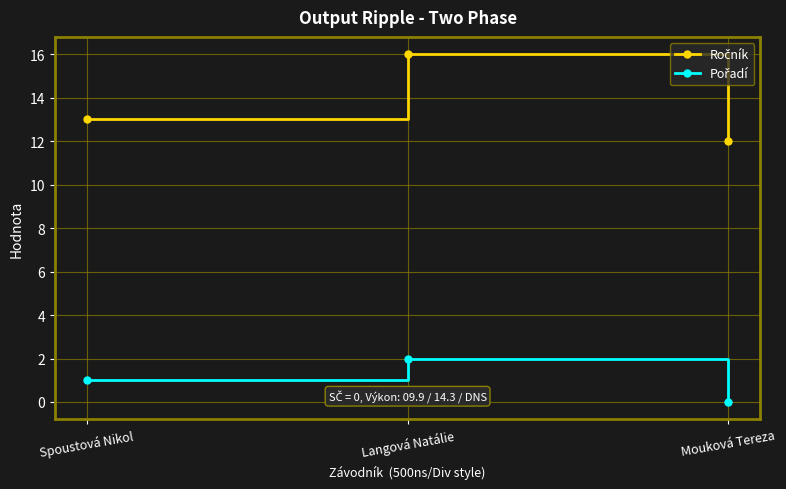

At which category does the chart reach its minimum across all series?

Mouková Tereza